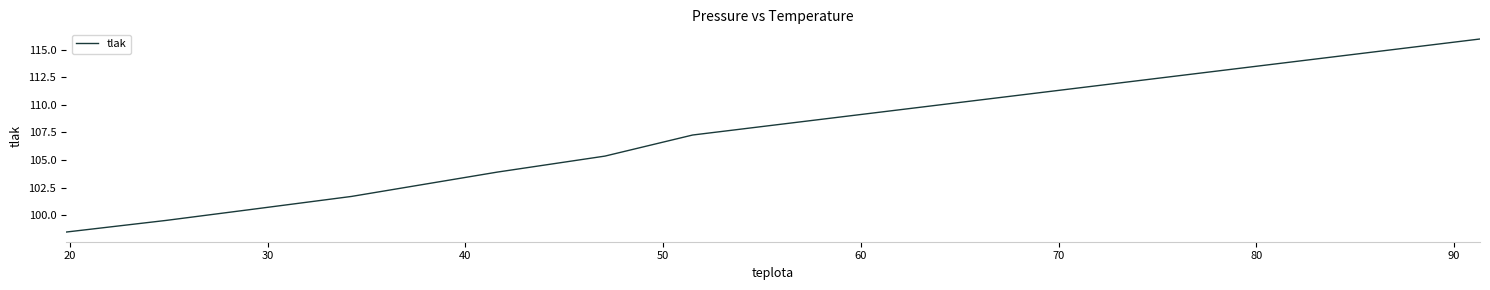

What is the minimum value shown in the chart?

98.5